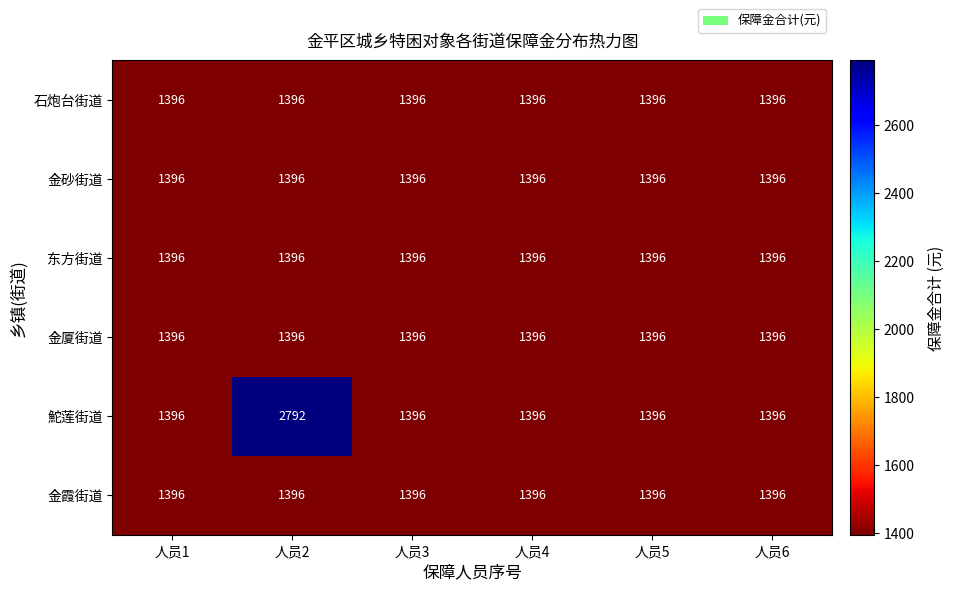

What is the total value across all series at 人员1?

8376